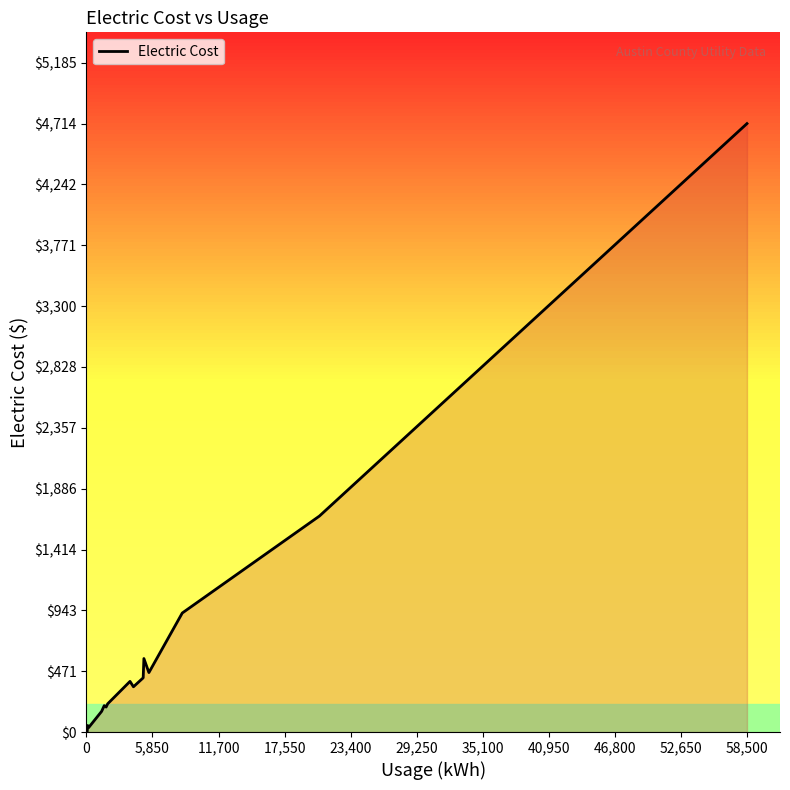

What is the difference between the maximum and minimum values?

4703.8